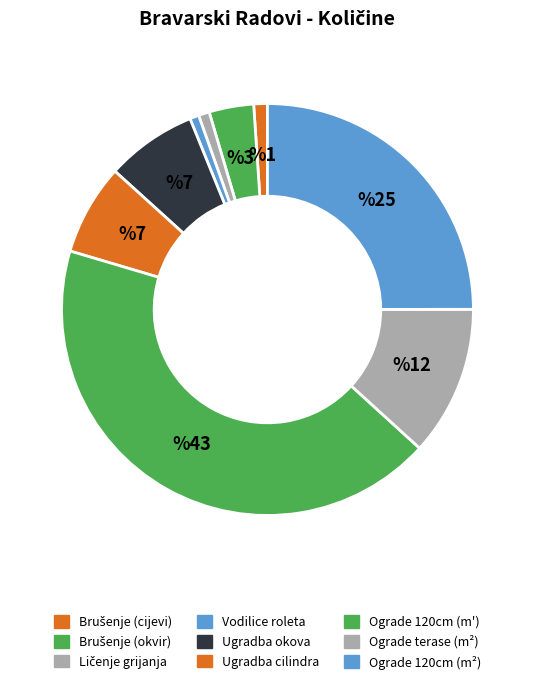

Does any single category account for the majority?

No